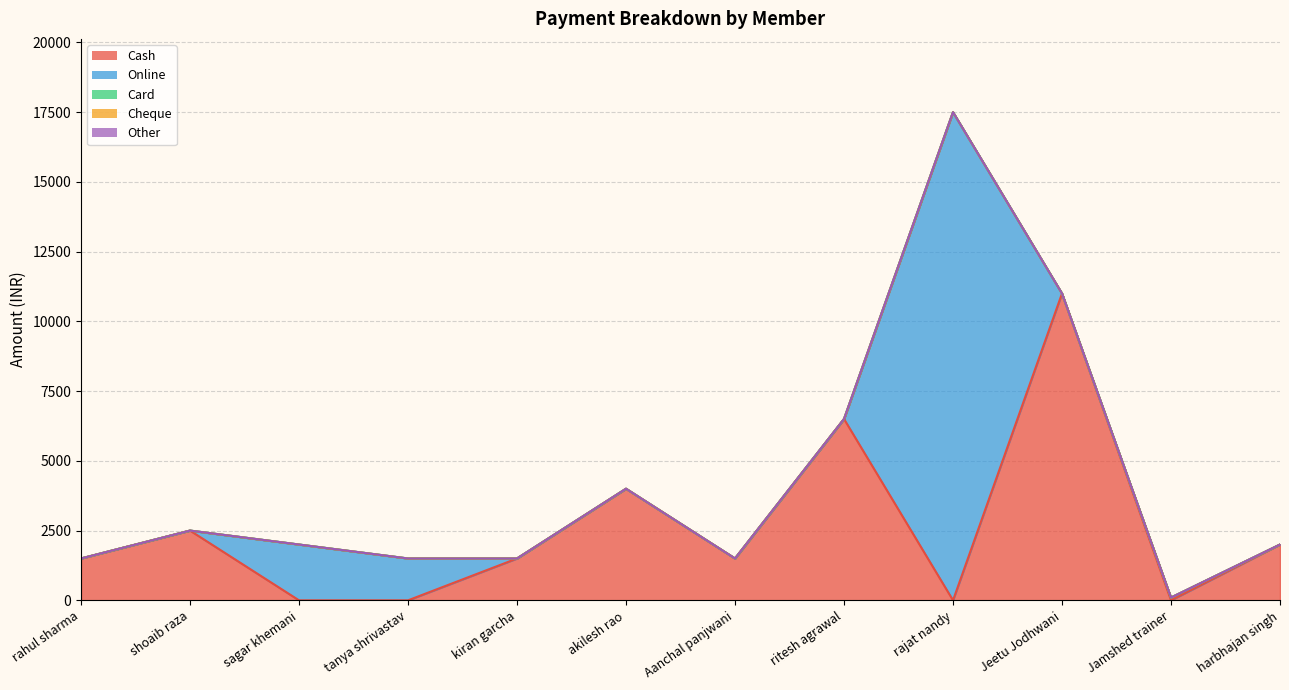

What is the greatest value displayed?

17500